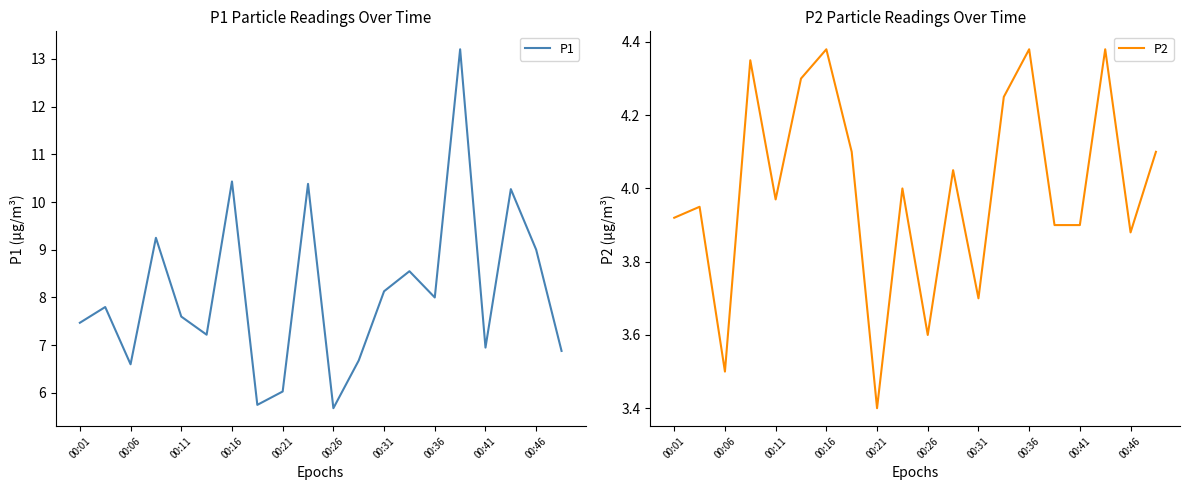

The P1 series shows 14.2 at 00:46. True or false?

False